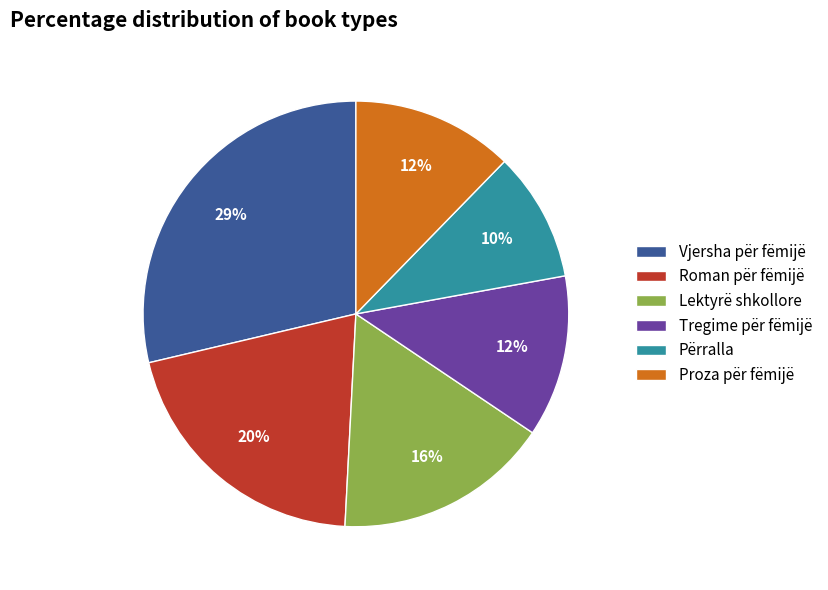

Is there a majority slice in this chart?

No